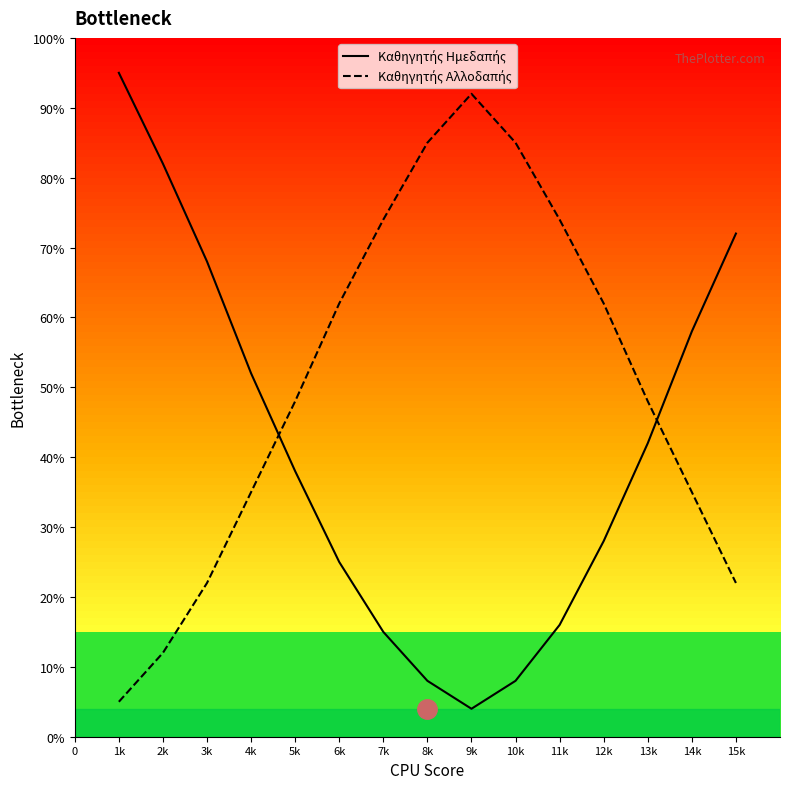

What is the highest value of the Καθηγητής Ημεδαπής series?

95